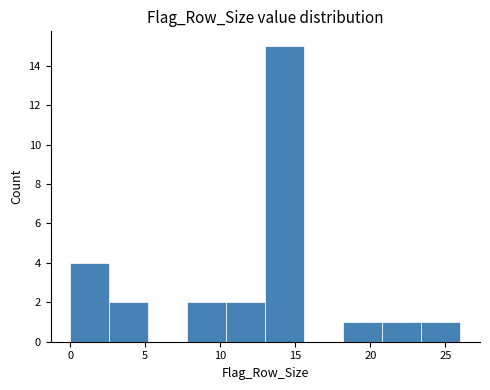

What is the height of the bar covering 20.8 to 23.4 on the x-axis? Neither the bar edges nor the heights are printed on the chart, so give them approximately, as read against the axes.

1